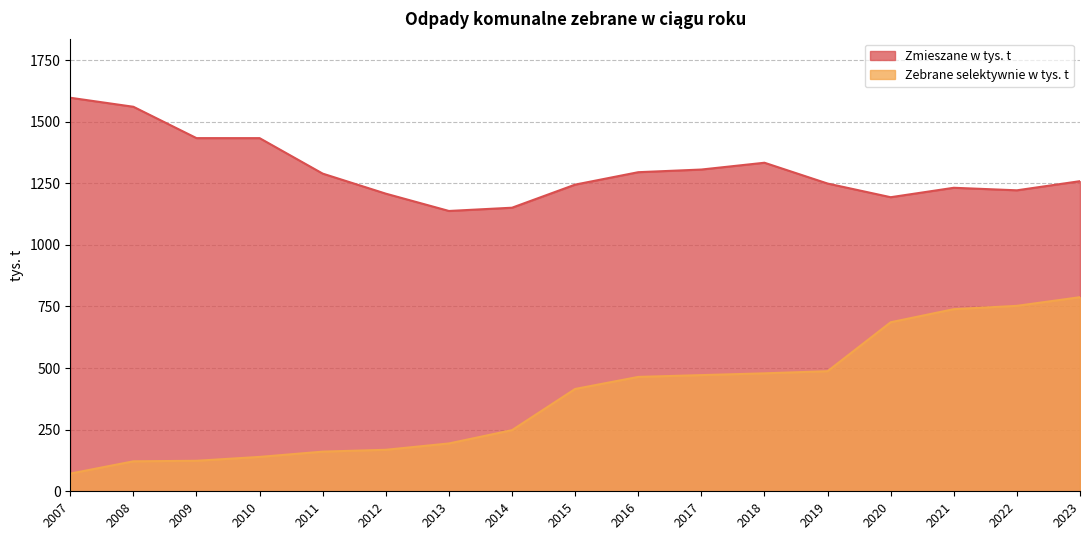

List the labels in order of Zebrane selektywnie w tys. t value, largest first.

2023, 2022, 2021, 2020, 2019, 2018, 2017, 2016, 2015, 2014, 2013, 2012, 2011, 2010, 2009, 2008, 2007